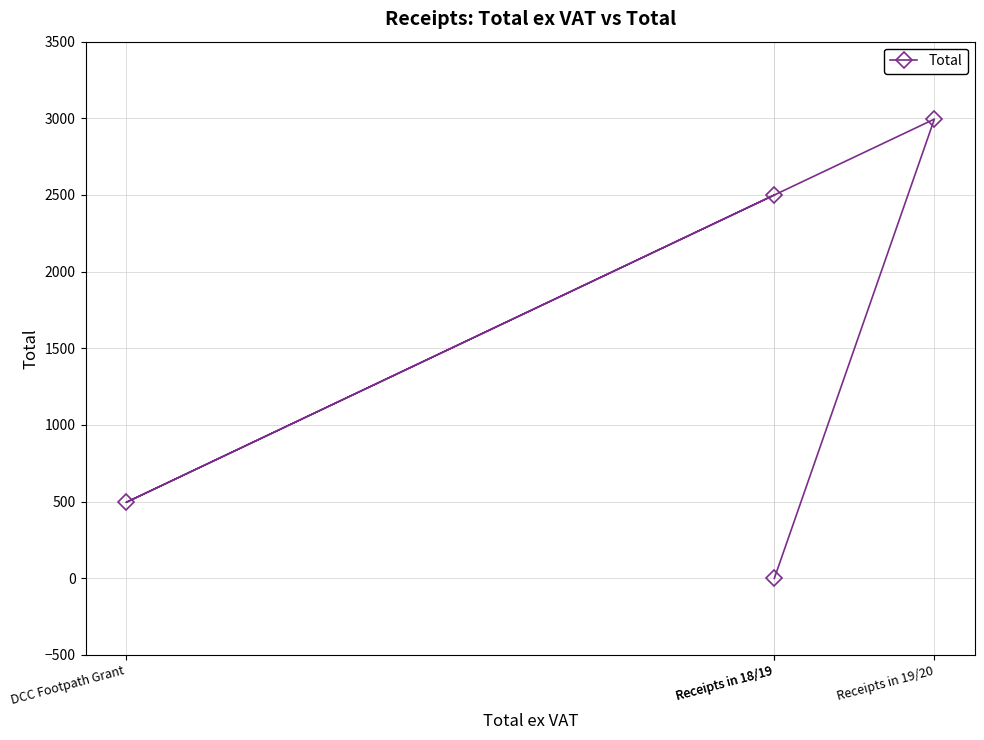

What is the difference between the values at Receipts in 18/19 and Receipts in 18/19?

2500